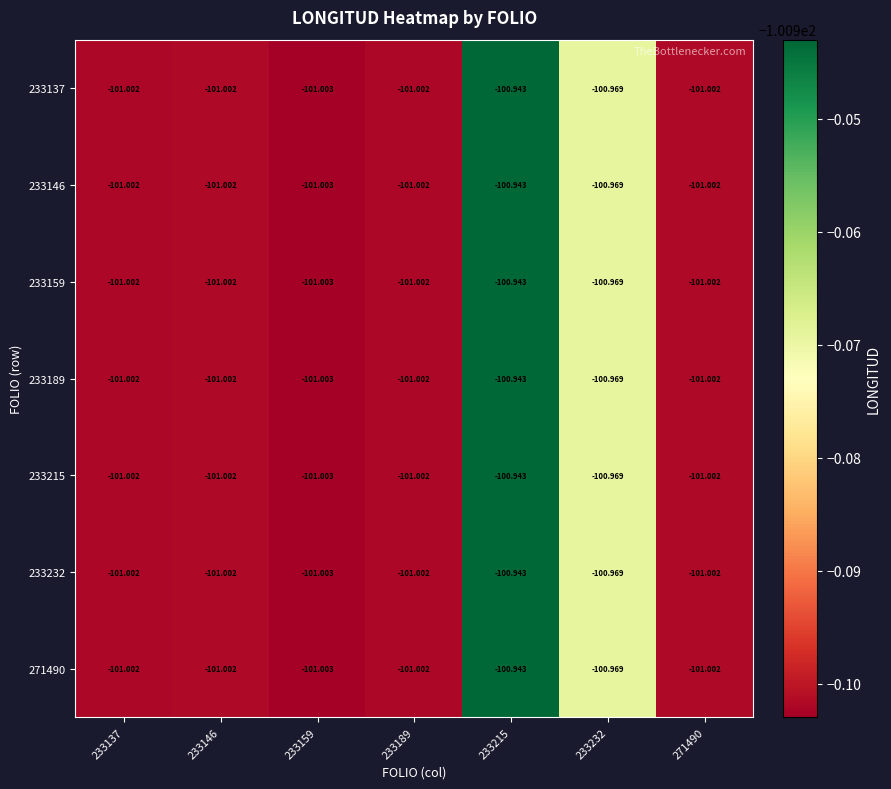

Is the value of 233232 at 233215 greater than the value of 233215 at 233232?

Yes